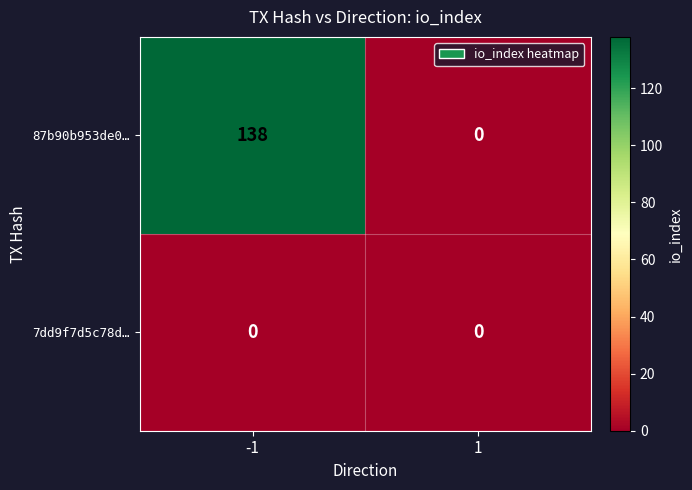

At which category is the sum across all series the highest?

-1